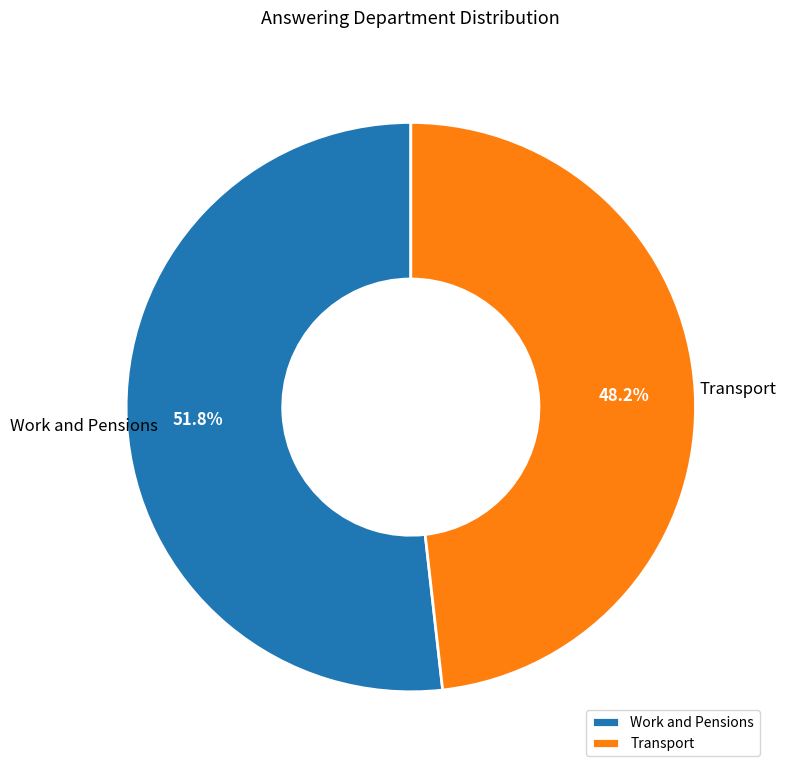

Which category has the biggest portion of the pie?

Work and Pensions